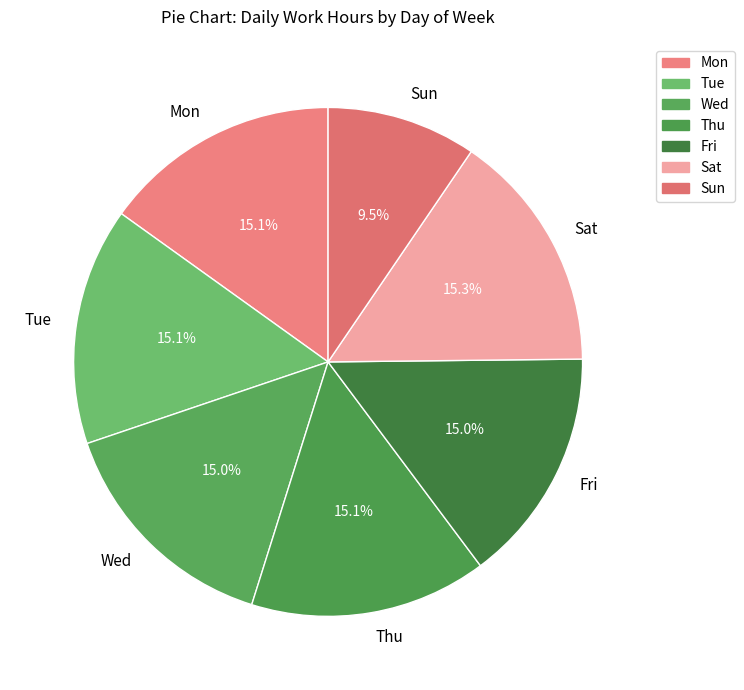

What percentage is NOT represented by Mon?

84.9%